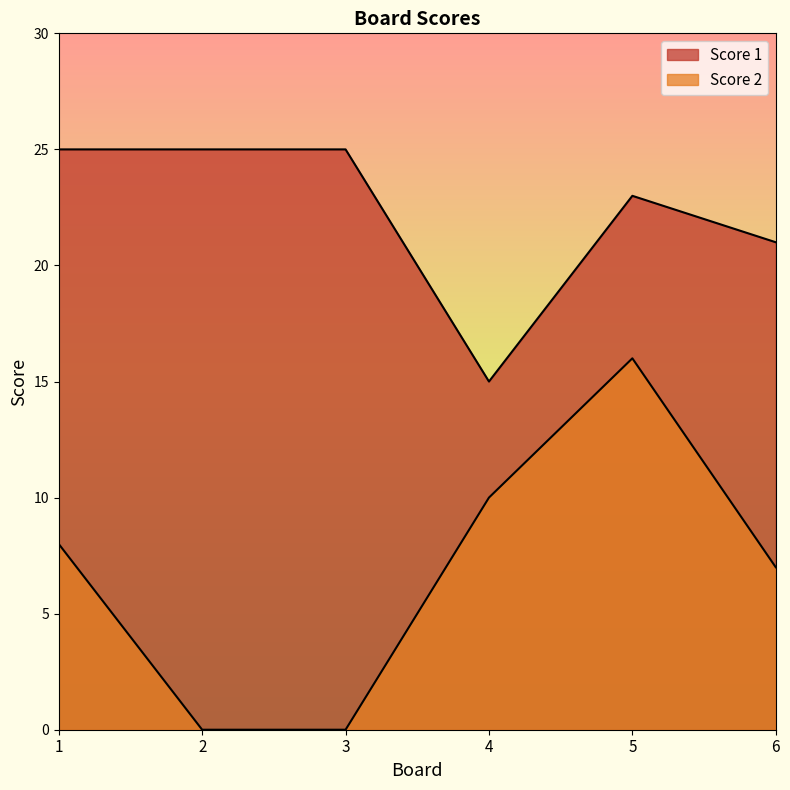

The value of Score 2 at 2 is 0. True or false?

True